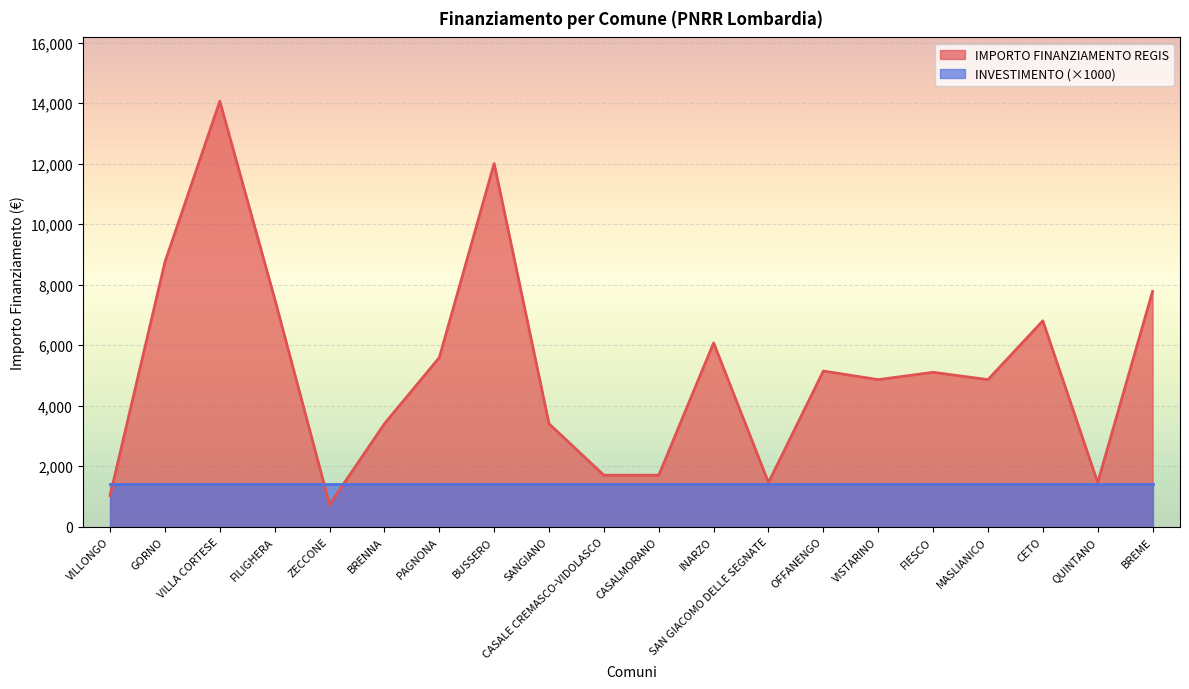

True or false: the data shows 19833 at BUSSERO.

False